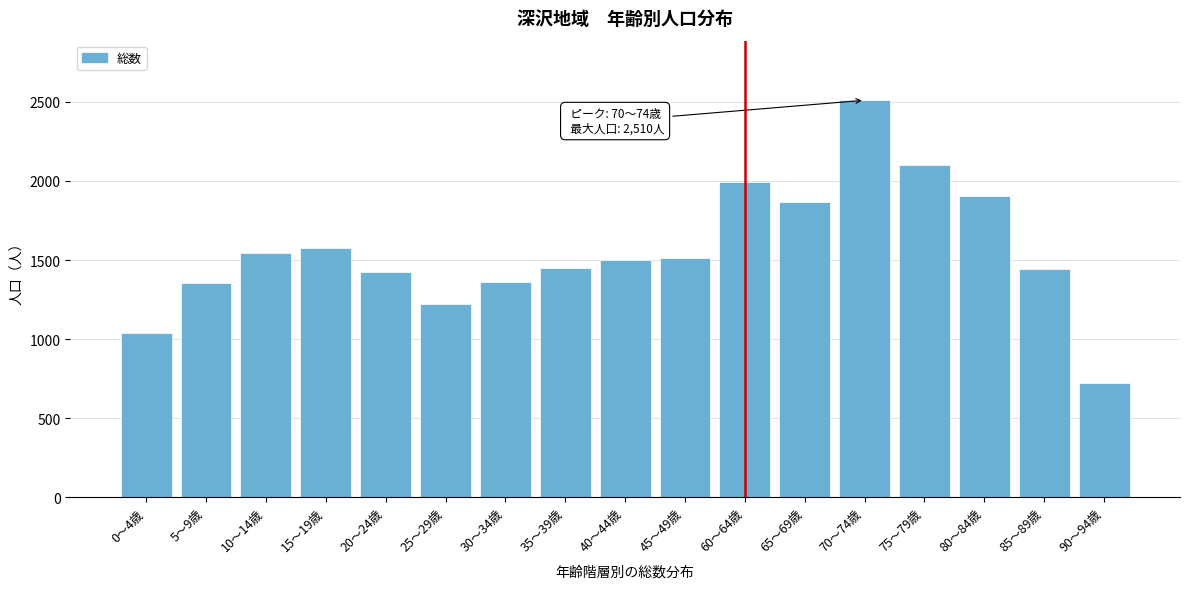

What is the label of the 1st bar from the left?

0～4歳